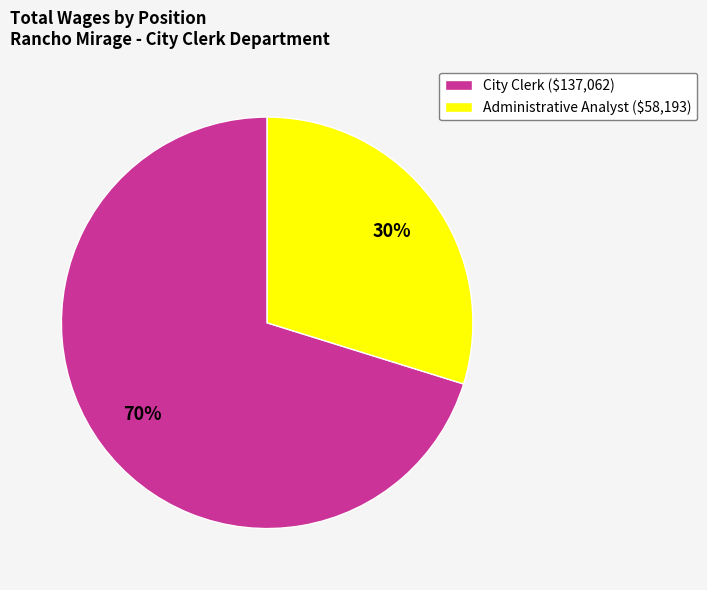

What is the majority slice?

City Clerk